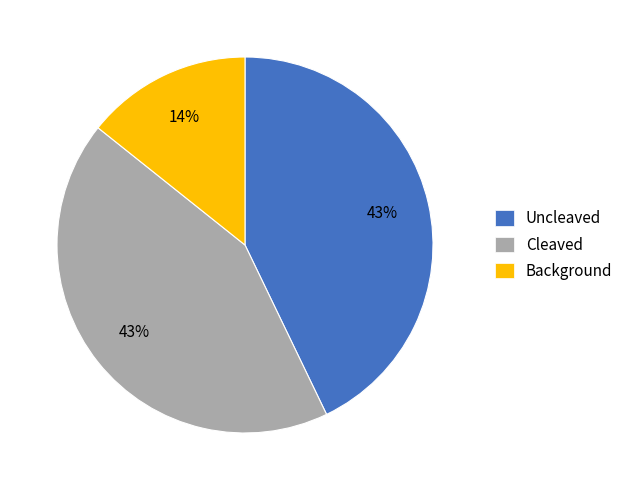

The Background slice represents 14% of the pie. True or false?

True